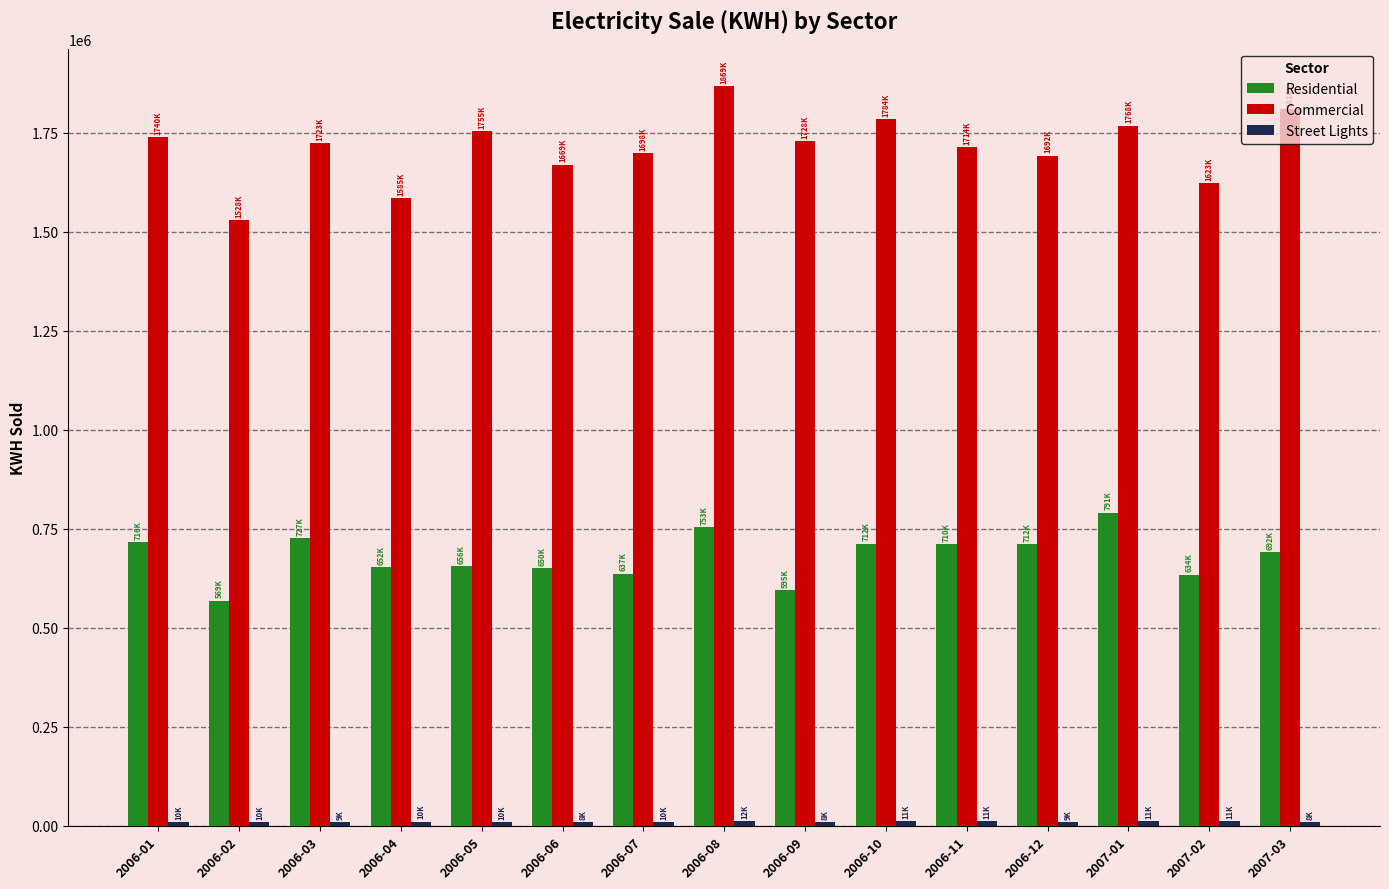

What is the total value across all series at 2006-12?

2413023